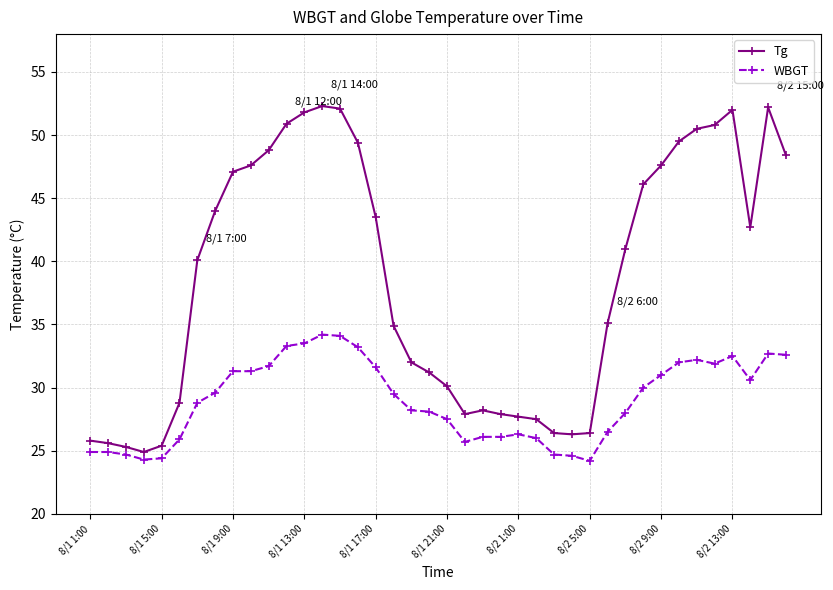

How many data points in WBGT are less than 29?

20